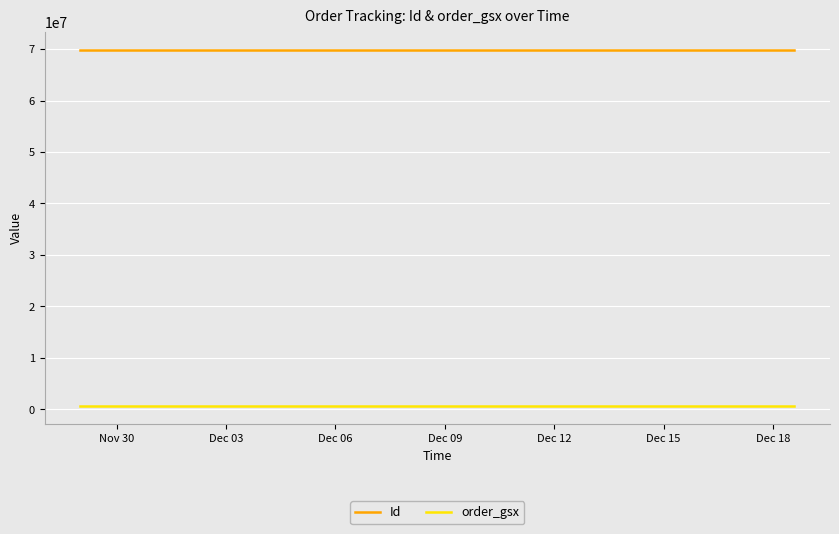

List the series in order of their peak value, lowest first.

order_gsx, Id